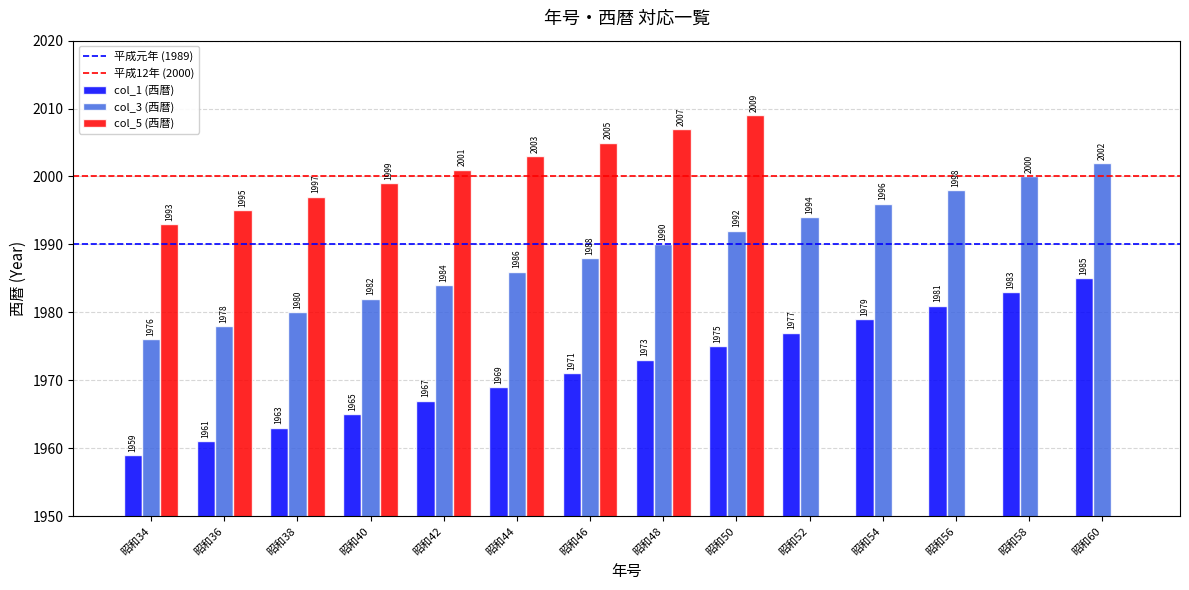

Rank the categories by col_5 (西暦) value from lowest to highest.

昭和52, 昭和54, 昭和56, 昭和58, 昭和60, 昭和34, 昭和36, 昭和38, 昭和40, 昭和42, 昭和44, 昭和46, 昭和48, 昭和50